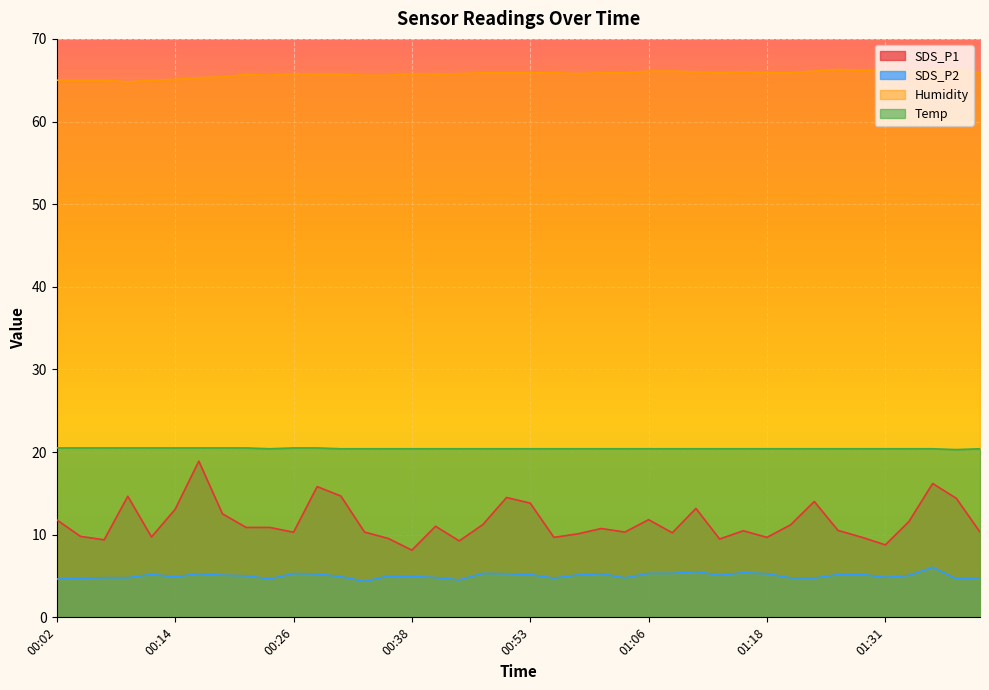

Rank the series by their maximum value, from highest to lowest.

Humidity, Temp, SDS_P1, SDS_P2